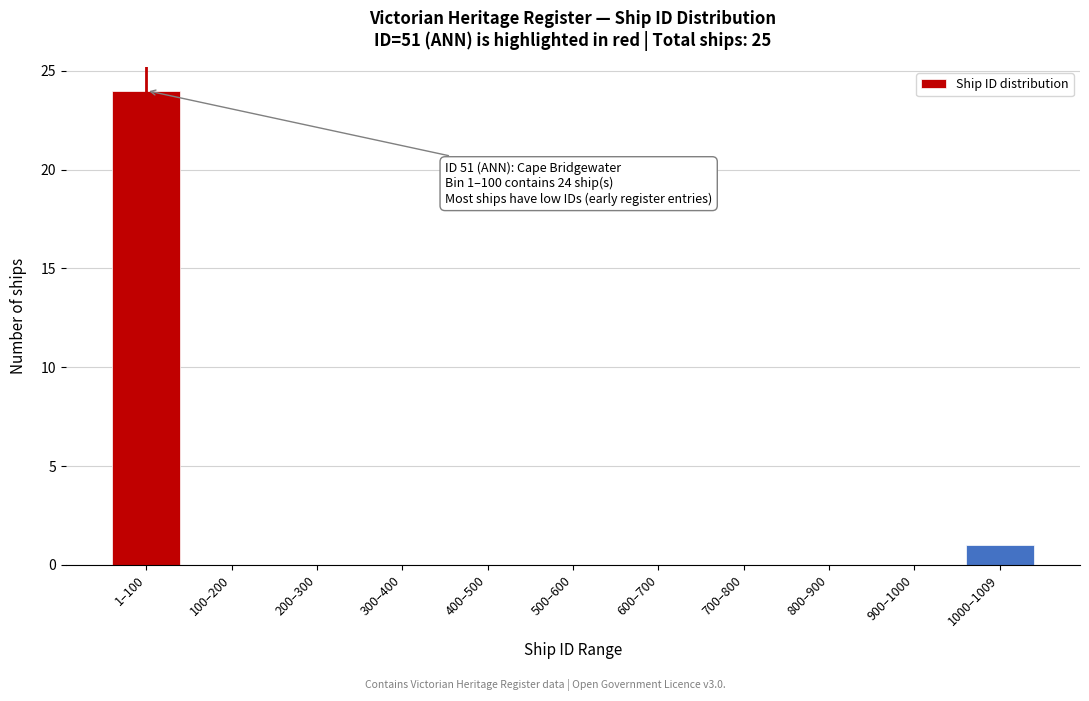

Reading left to right, list all the values displayed in this chart.

1–100=24	100–200=0	200–300=0	300–400=0	400–500=0	500–600=0	600–700=0	700–800=0	800–900=0	900–1000=0	1000–1009=1